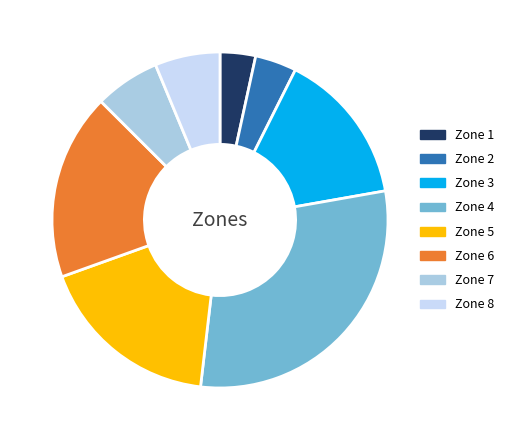

Which has a higher value, Zone 3 or Zone 2?

Zone 3